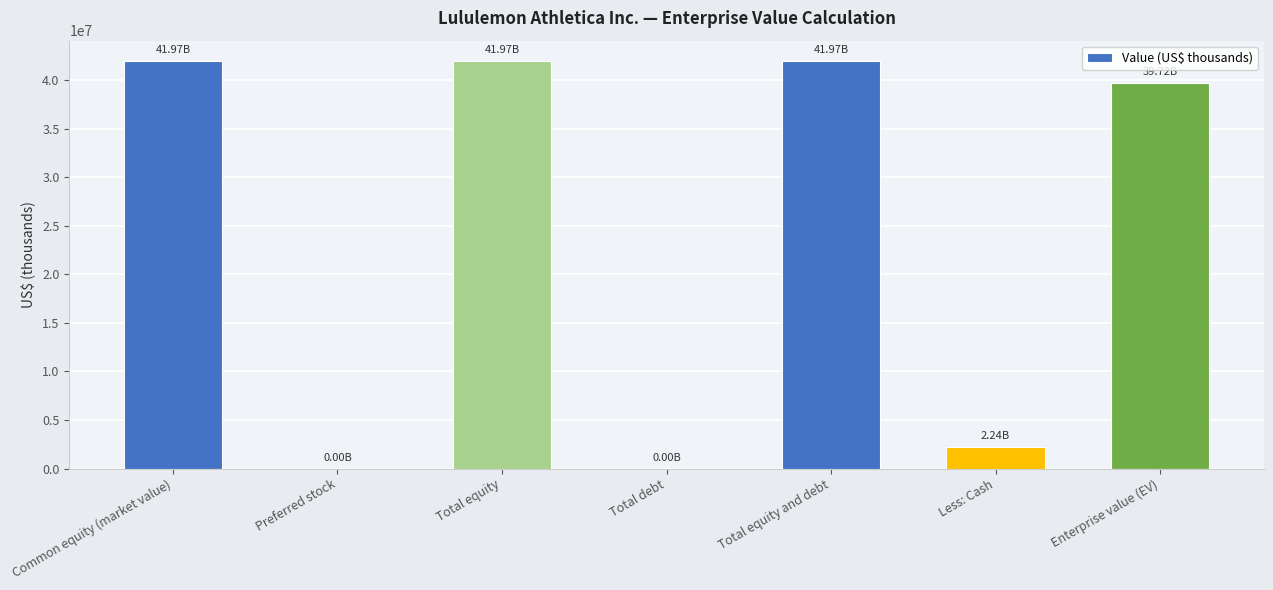

How many distinct data groups are displayed?

1